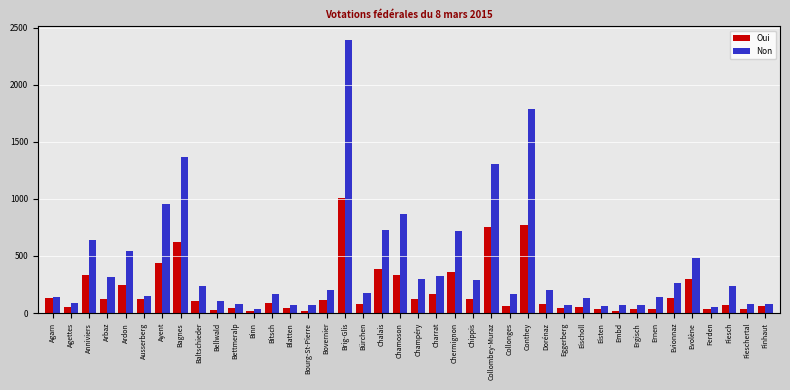

Which category has the highest value in the Non series?

Brig-Glis